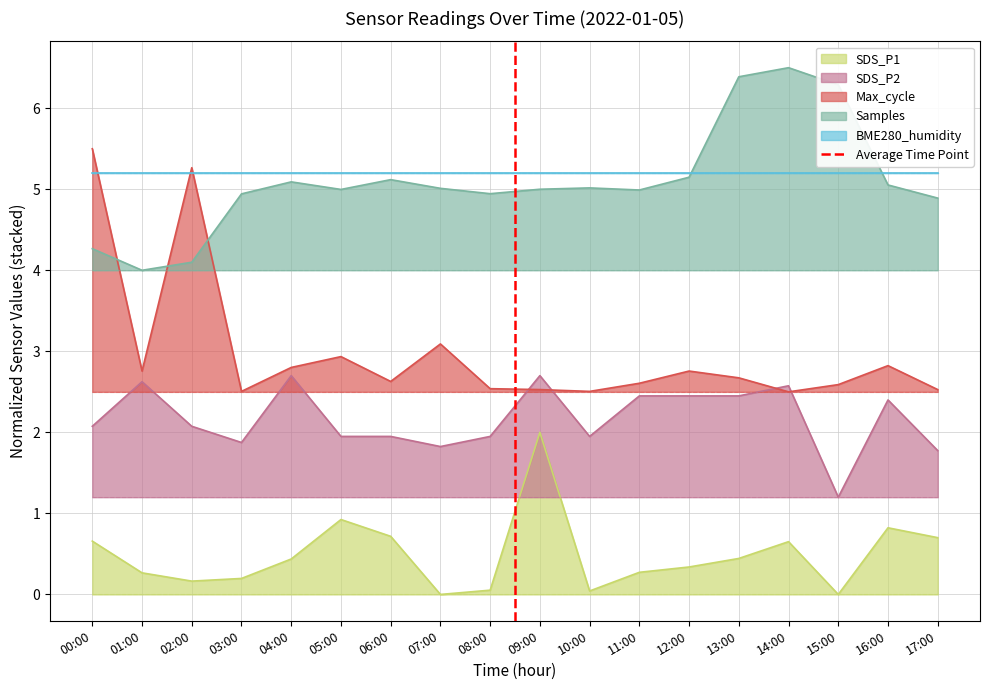

The value of SDS_P1 at 05:00 is 1.6. True or false?

False